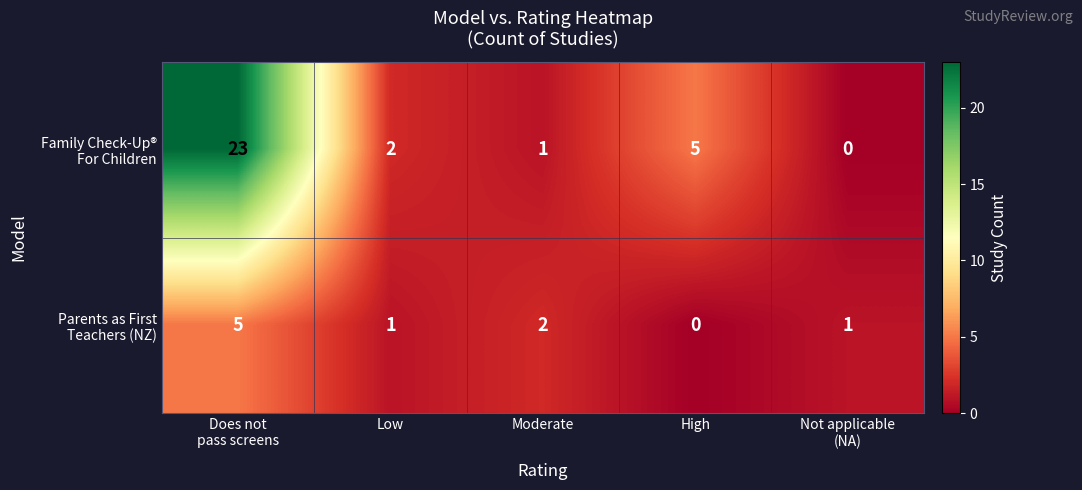

What is the total value across all series at Moderate?

3